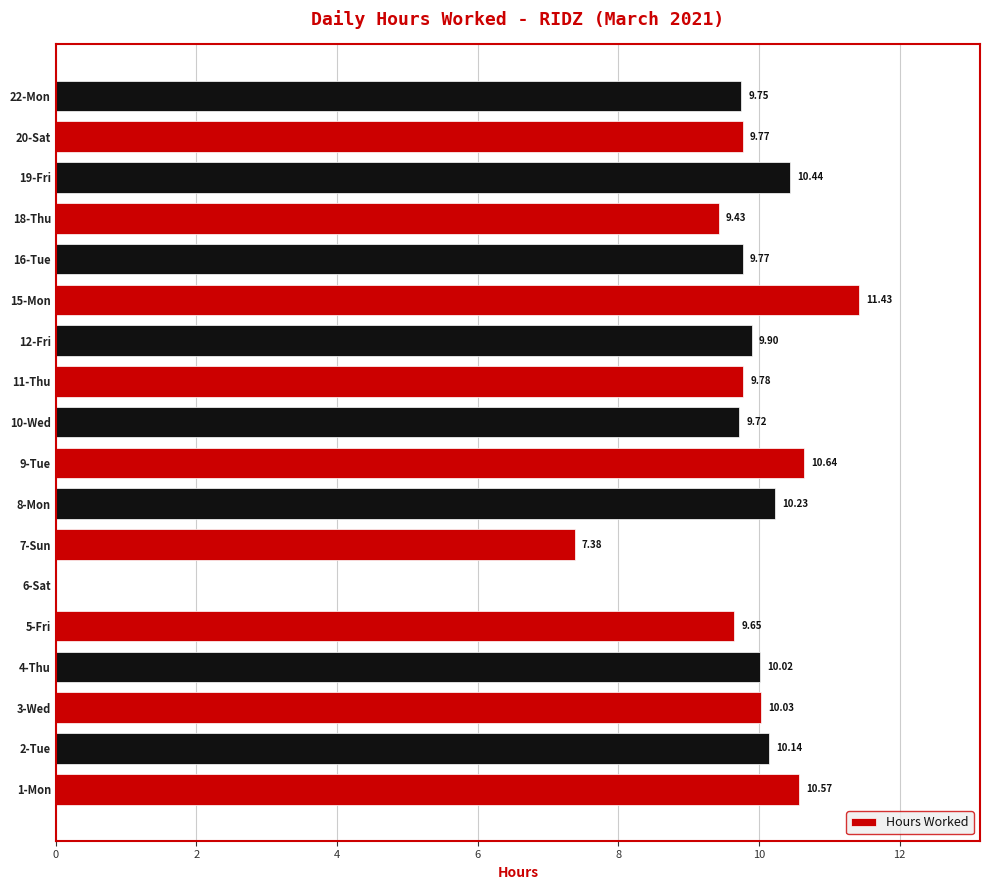

Are the bars horizontal?

Yes